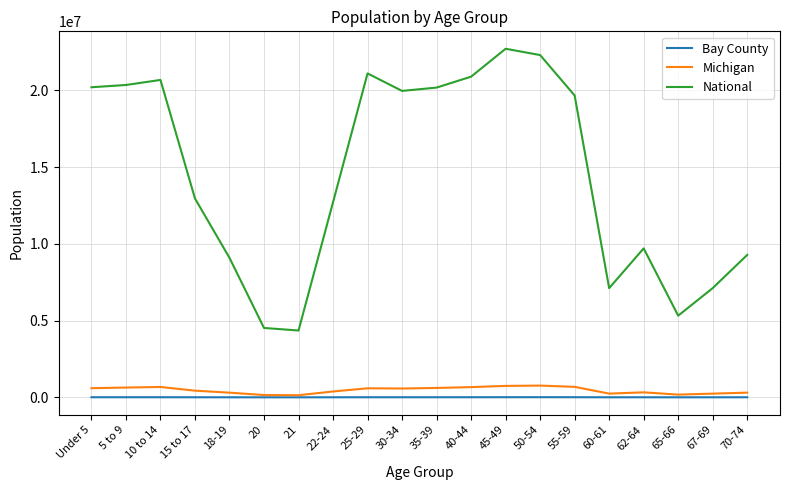

What value does the Michigan series have at 55-59, to the nearest 10?

683190